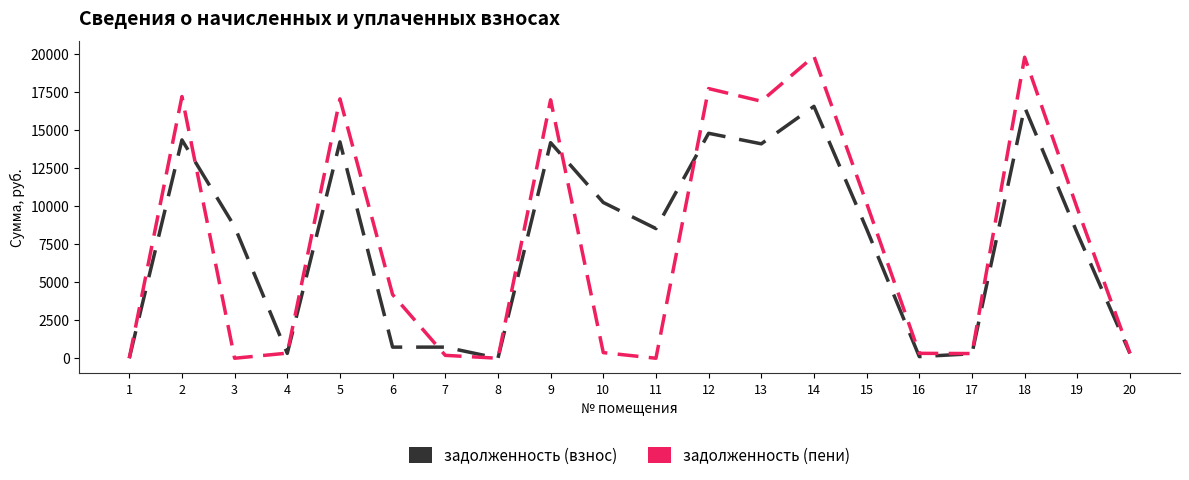

Rank the series at 12 from lowest to highest value.

задолженность (взнос), задолженность (пени)